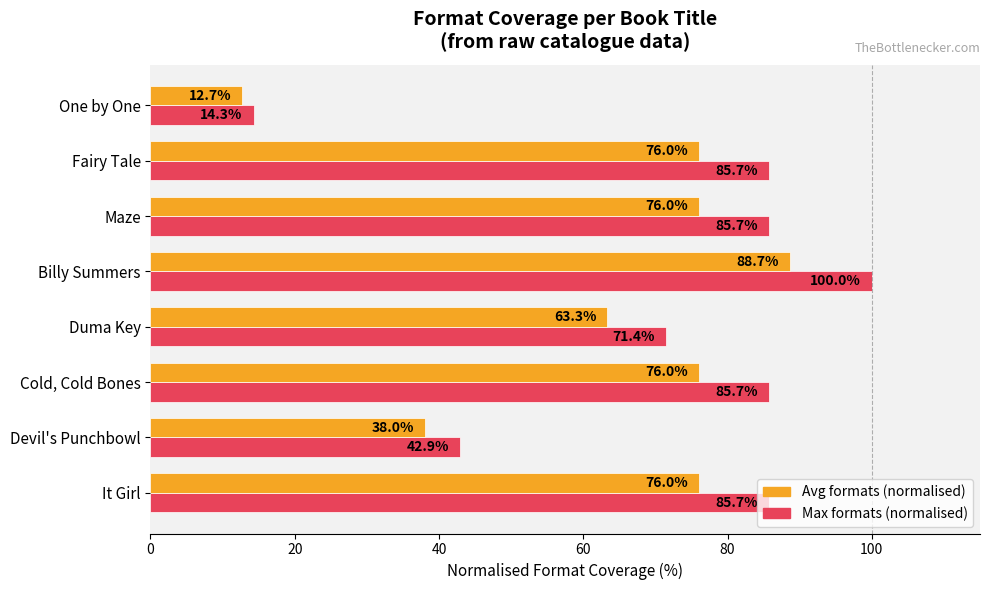

At which label is Avg formats (normalised) closest to 50?

Devil's Punchbowl